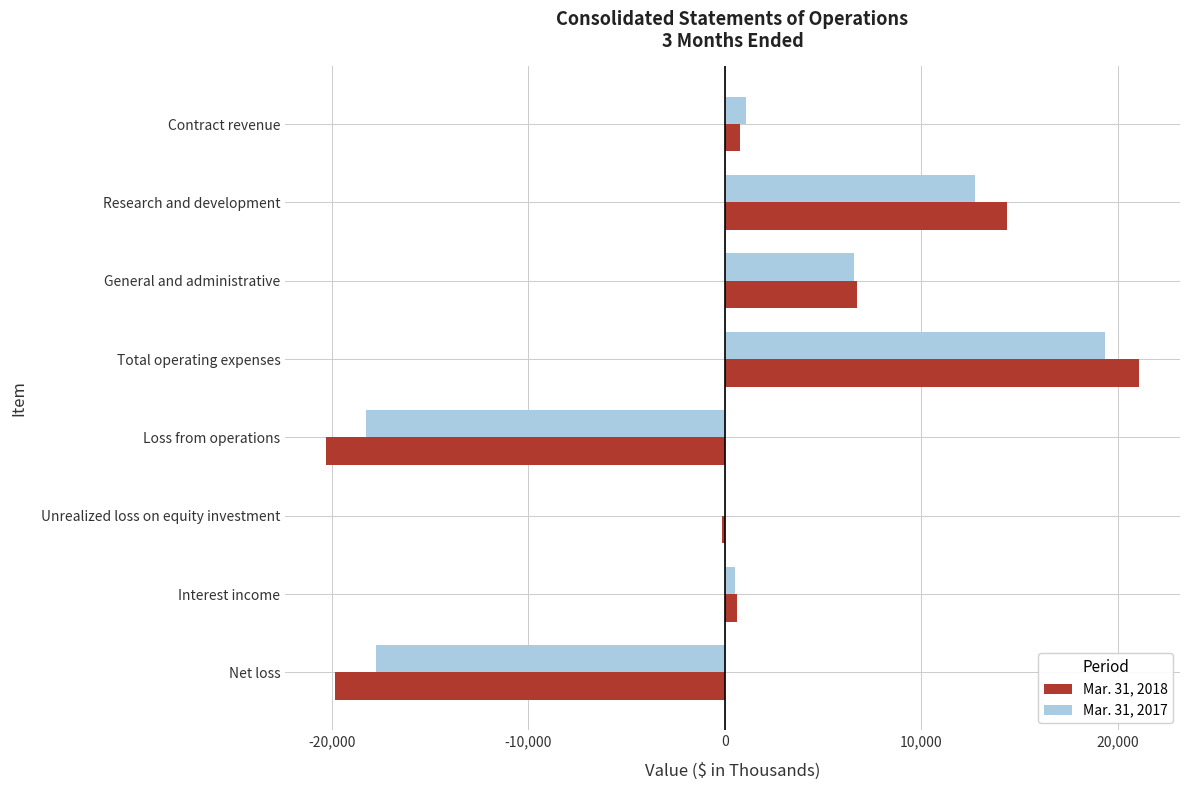

What are all the series names shown in the legend?

Mar. 31, 2018, Mar. 31, 2017